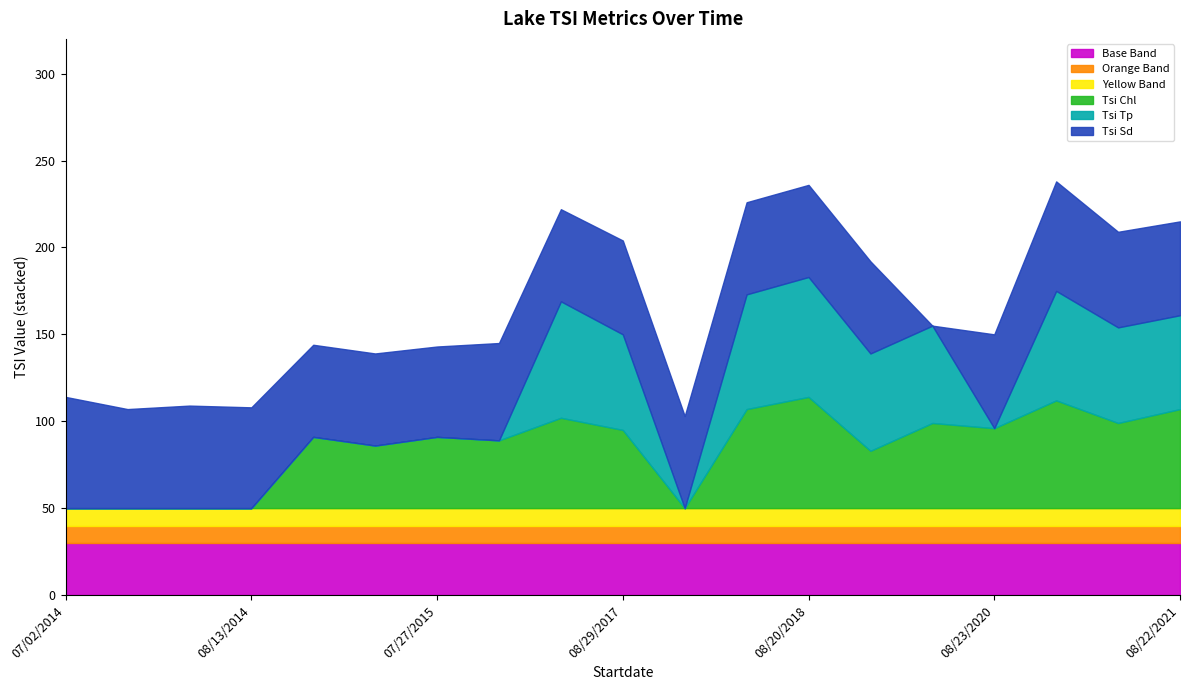

What is the value of the Tsi Tp point at the 14th from the left?

56